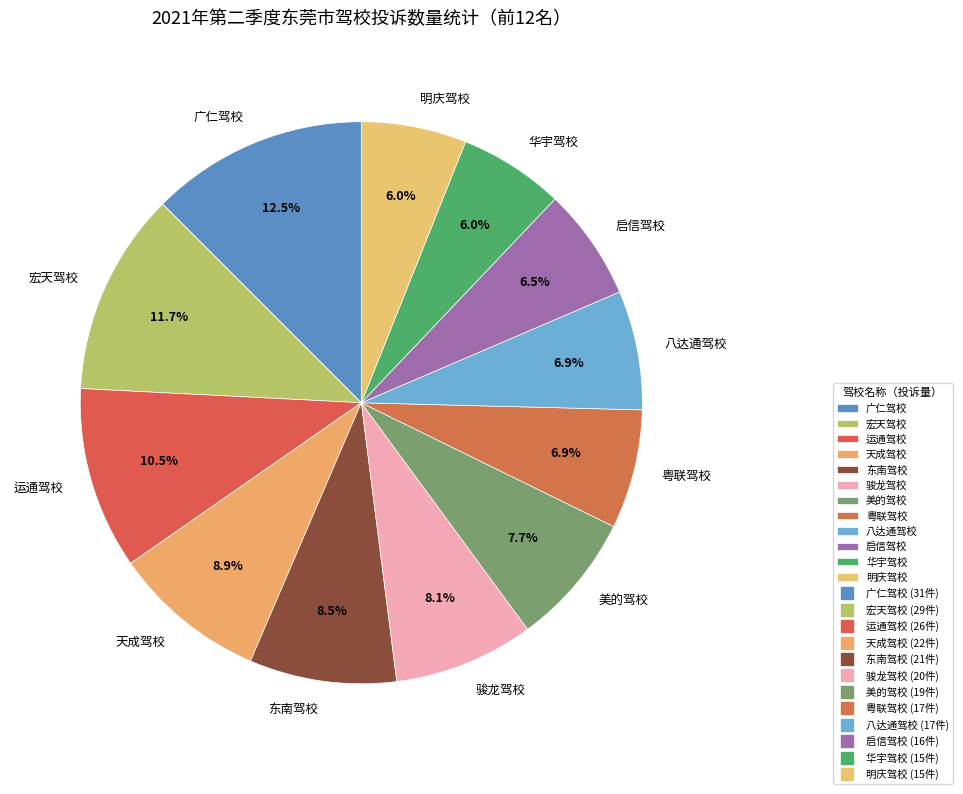

How many slices are in this pie chart?

12